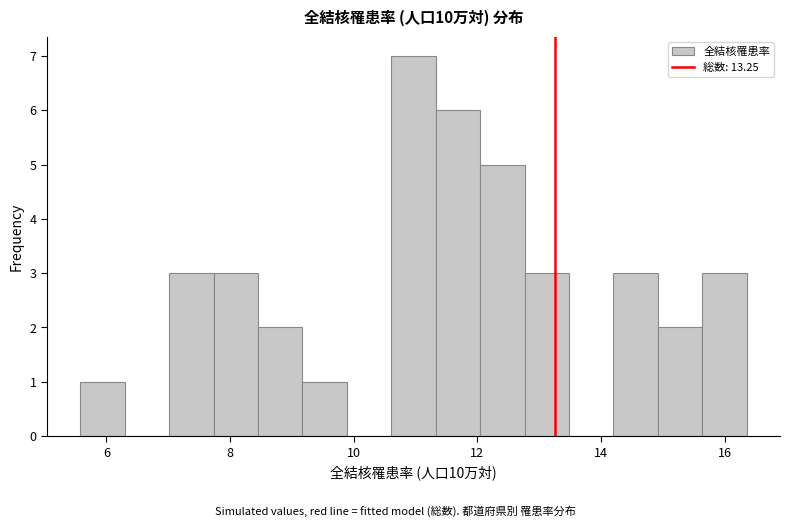

Read against the x-axis, roughly where is the centre of the tallest bar?

11.0